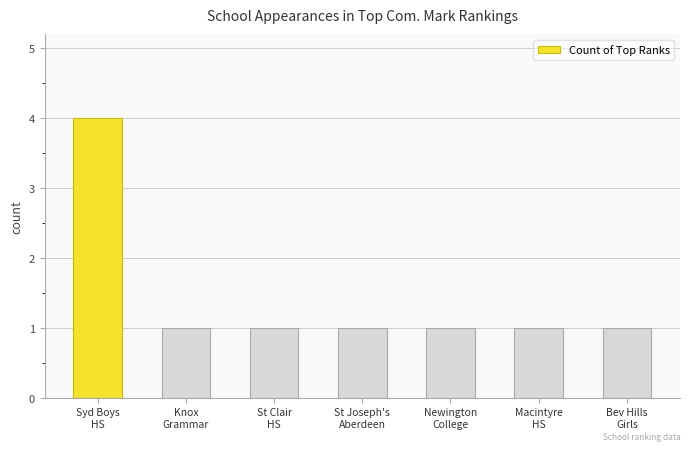

How many data points does each series have?

7